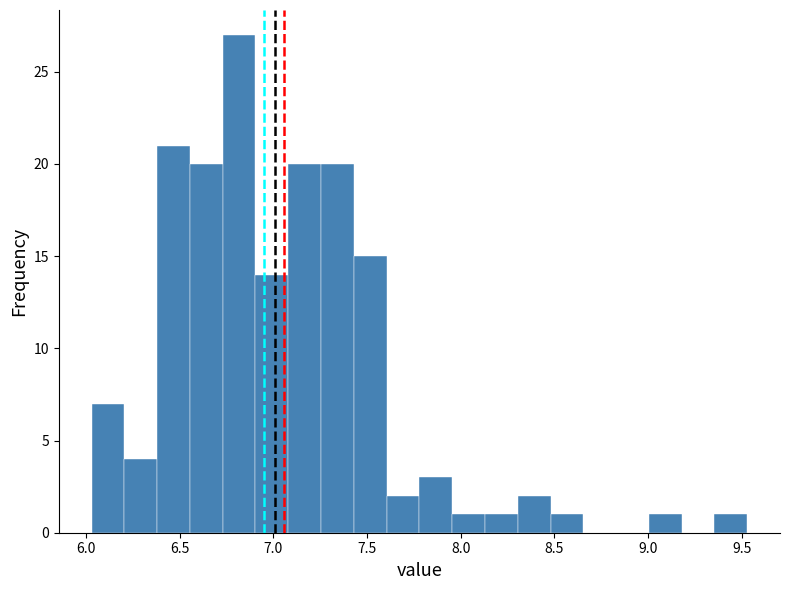

Around what value on the x-axis is the tallest bar? Give the approximate position of its centre, as read against the axis.

6.80